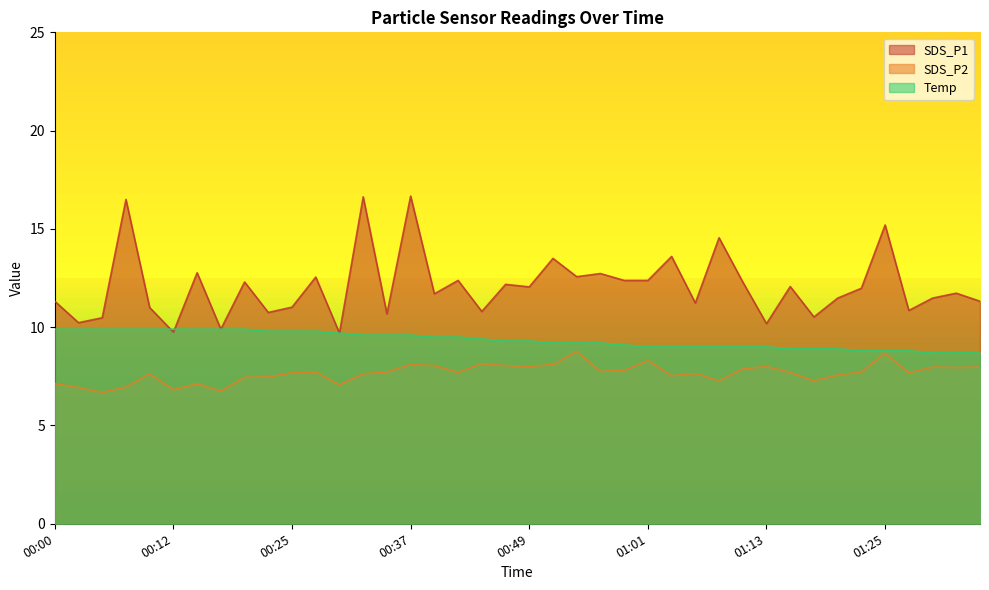

Reading left to right, what are all the values shown in this chart?

SDS_P1: 00:00=11.3	00:03=10.2	00:05=10.5	00:08=16.5	00:10=11.0	00:12=9.8	00:15=12.8	00:17=9.9	00:20=12.3	00:22=10.8	00:25=11.0	00:27=12.6	00:29=9.7	00:32=16.6	00:34=10.7	00:37=16.7	00:39=11.7	00:42=12.4	00:44=10.8	00:46=12.2	00:49=12.1	00:51=13.5	00:54=12.6	00:56=12.7	00:59=12.4	01:01=12.4	01:03=13.6	01:06=11.2	01:08=14.6	01:11=12.3	01:13=10.2	01:16=12.1	01:18=10.5	01:20=11.5	01:23=12.0	01:25=15.2	01:28=10.8	01:30=11.5	01:33=11.7	01:35=11.3
SDS_P2: 00:00=7.1	00:03=6.9	00:05=6.7	00:08=7.0	00:10=7.6	00:12=6.8	00:15=7.1	00:17=6.8	00:20=7.5	00:22=7.5	00:25=7.7	00:27=7.7	00:29=7.1	00:32=7.6	00:34=7.7	00:37=8.1	00:39=8.1	00:42=7.7	00:44=8.2	00:46=8.1	00:49=8.0	00:51=8.1	00:54=8.8	00:56=7.8	00:59=7.8	01:01=8.3	01:03=7.5	01:06=7.7	01:08=7.3	01:11=7.9	01:13=8.0	01:16=7.7	01:18=7.3	01:20=7.6	01:23=7.7	01:25=8.7	01:28=7.7	01:30=8.0	01:33=8.0	01:35=8.0
Temp: 00:00=9.9	00:03=9.9	00:05=9.9	00:08=9.9	00:10=9.9	00:12=9.9	00:15=9.9	00:17=9.9	00:20=9.9	00:22=9.8	00:25=9.8	00:27=9.8	00:29=9.7	00:32=9.6	00:34=9.6	00:37=9.6	00:39=9.5	00:42=9.5	00:44=9.4	00:46=9.3	00:49=9.3	00:51=9.2	00:54=9.2	00:56=9.2	00:59=9.1	01:01=9.0	01:03=9.0	01:06=9.0	01:08=9.0	01:11=9.0	01:13=9.0	01:16=8.9	01:18=8.9	01:20=8.9	01:23=8.8	01:25=8.8	01:28=8.8	01:30=8.7	01:33=8.7	01:35=8.7